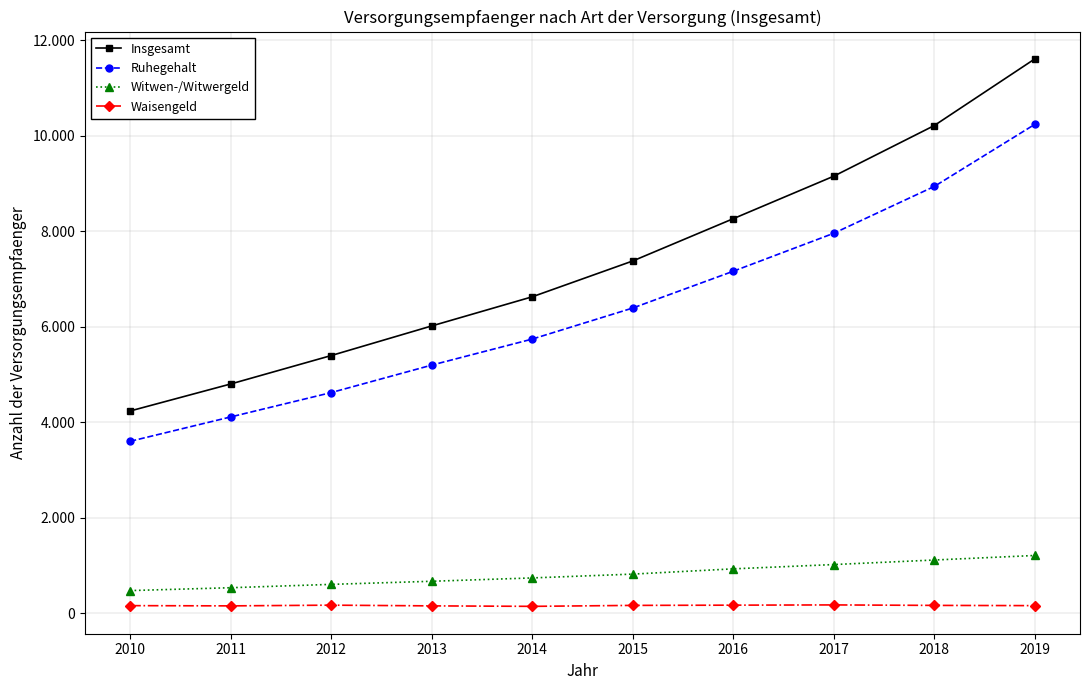

What are all the series names shown in the legend?

Insgesamt, Ruhegehalt, Witwen-/Witwergeld, Waisengeld